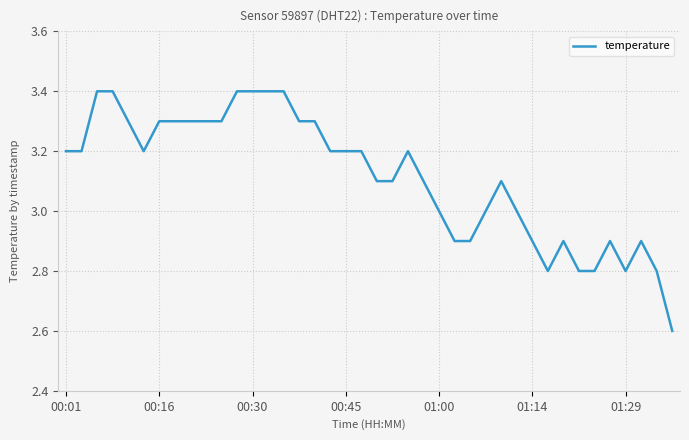

Reading left to right, what are all the values shown in this chart?

3.2	3.2	3.4	3.4	3.3	3.2	3.3	3.3	3.3	3.3	3.3	3.4	3.4	3.4	3.4	3.3	3.3	3.2	3.2	3.2	3.1	3.1	3.2	3.1	3.0	2.9	2.9	3.0	3.1	3.0	2.9	2.8	2.9	2.8	2.8	2.9	2.8	2.9	2.8	2.6